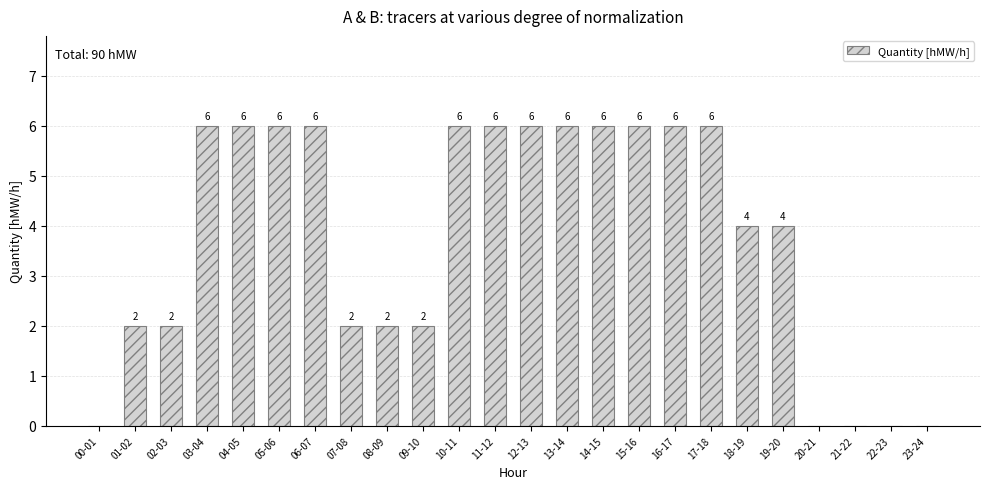

Is it true that the value at 16-17 is 2?

False